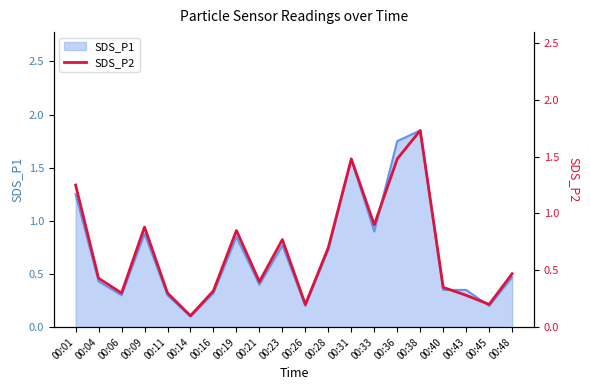

What is the average value?

0.7